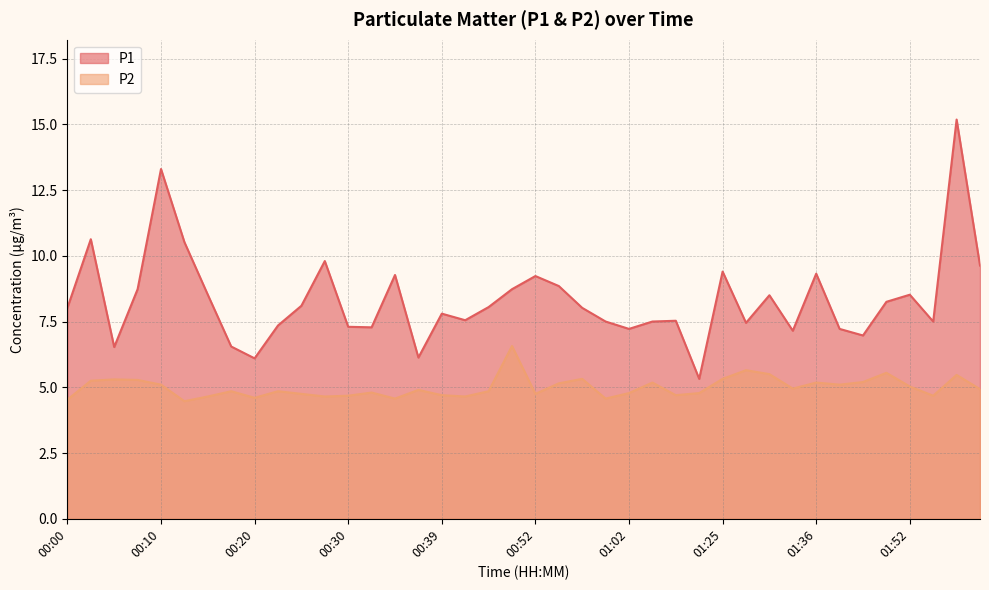

List the labels in order of P2 value, largest first.

00:49, 01:28, 01:50, 01:31, 01:57, 00:57, 01:25, 00:05, 00:08, 00:03, 01:47, 01:04, 01:36, 00:54, 00:10, 01:44, 01:52, 01:34, 02:00, 00:37, 00:17, 00:22, 00:44, 00:32, 01:02, 01:09, 00:25, 00:52, 00:39, 01:07, 00:30, 01:55, 00:15, 00:27, 00:42, 00:20, 00:34, 00:59, 00:00, 00:13